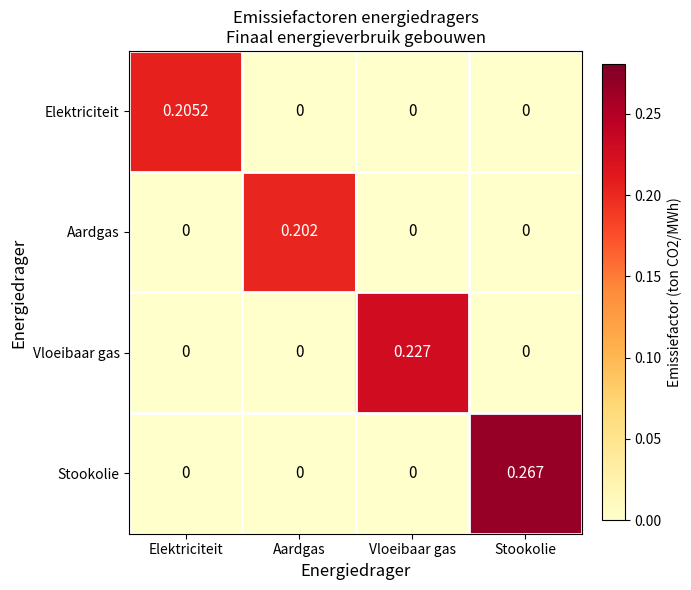

Rank the series by their maximum value, from lowest to highest.

Aardgas, Elektriciteit, Vloeibaar gas, Stookolie